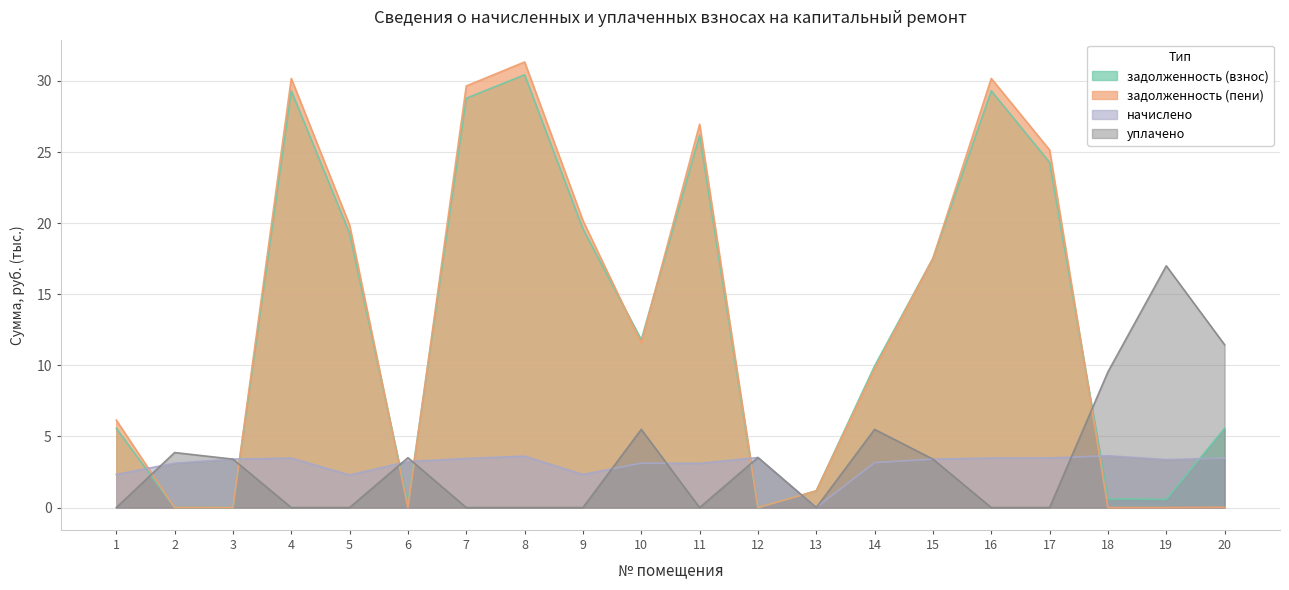

Is the value of задолженность (пени) at 19 greater than the value of уплачено at 2?

No